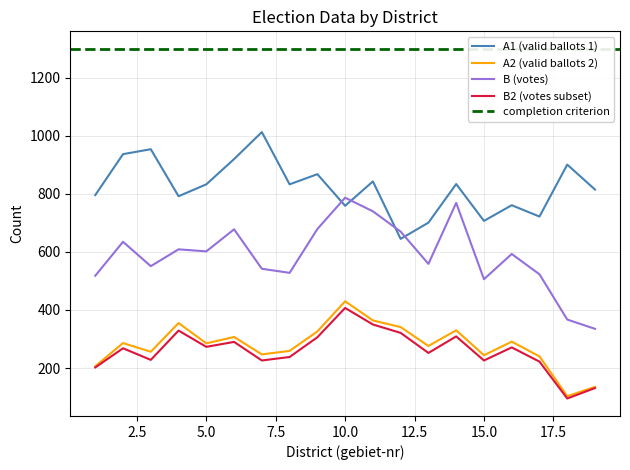

Where does the A2 series first go above 285?

2